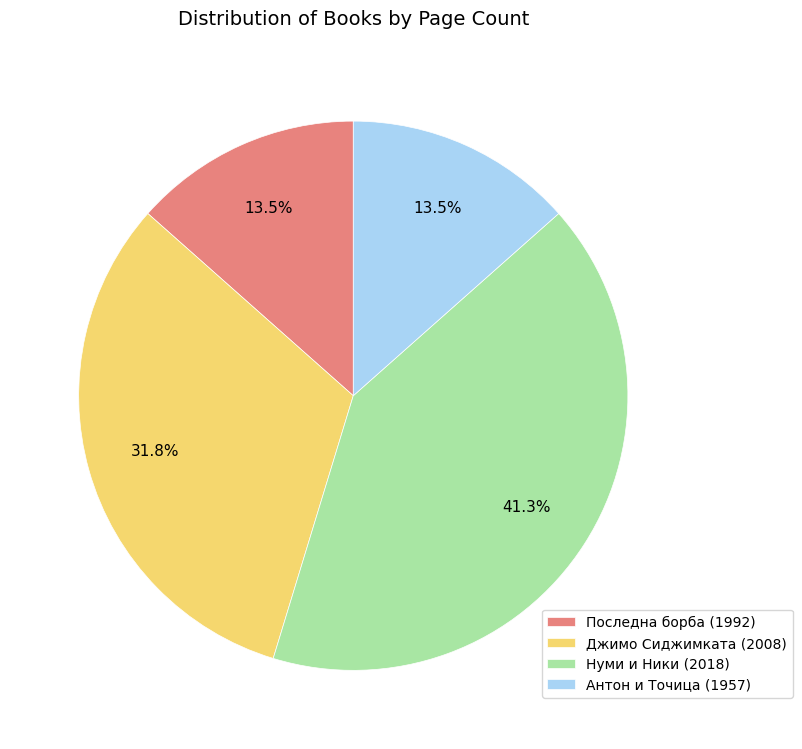

Is the sum of Последна борба (1992) and Антон и Точица (1957) greater than half?

No